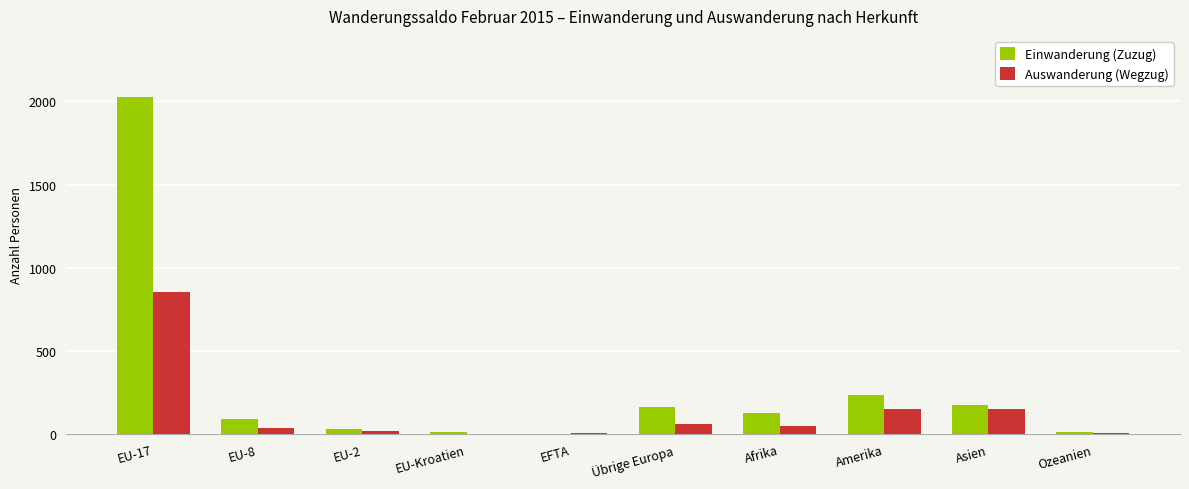

Which label corresponds to the largest value in the chart?

EU-17